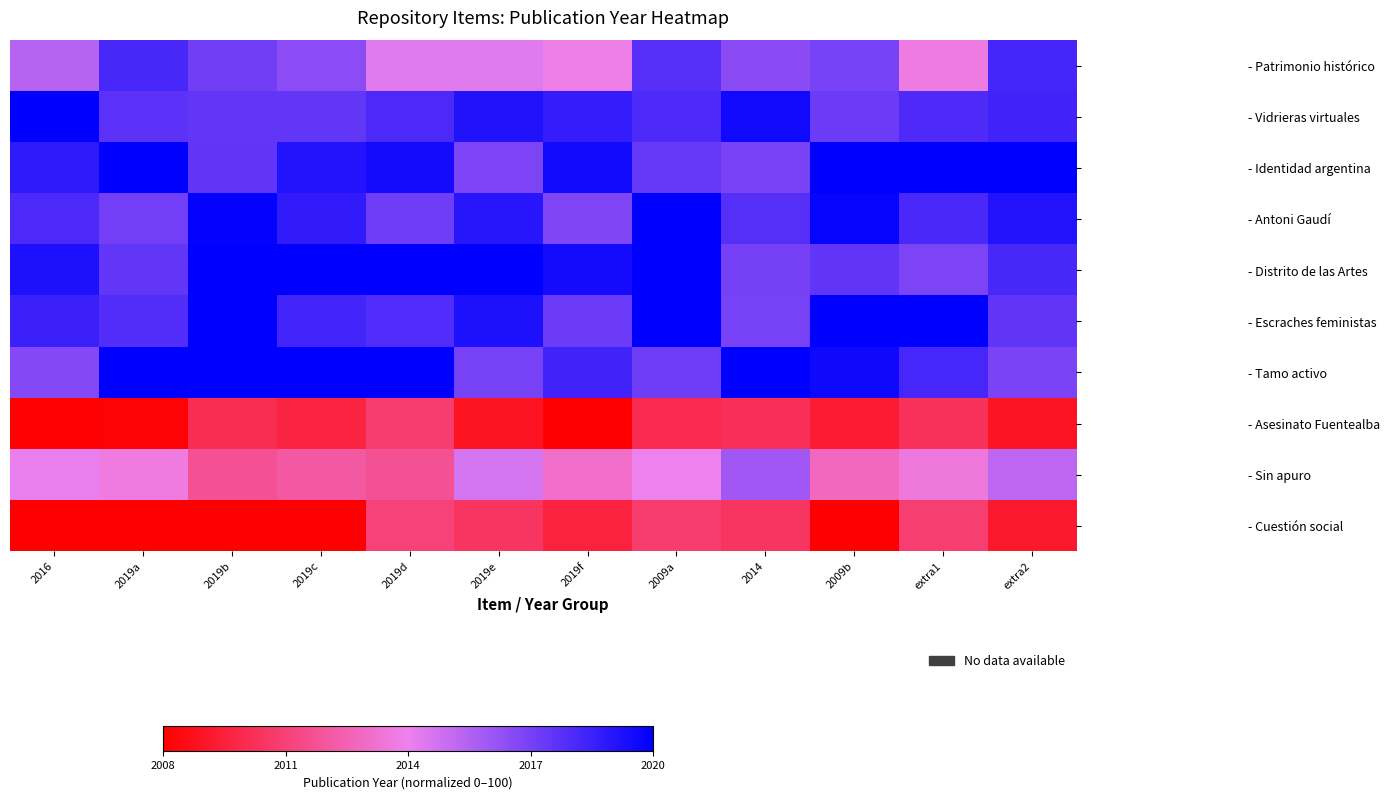

Which has a higher value, 2019a or 2019f?

2019a